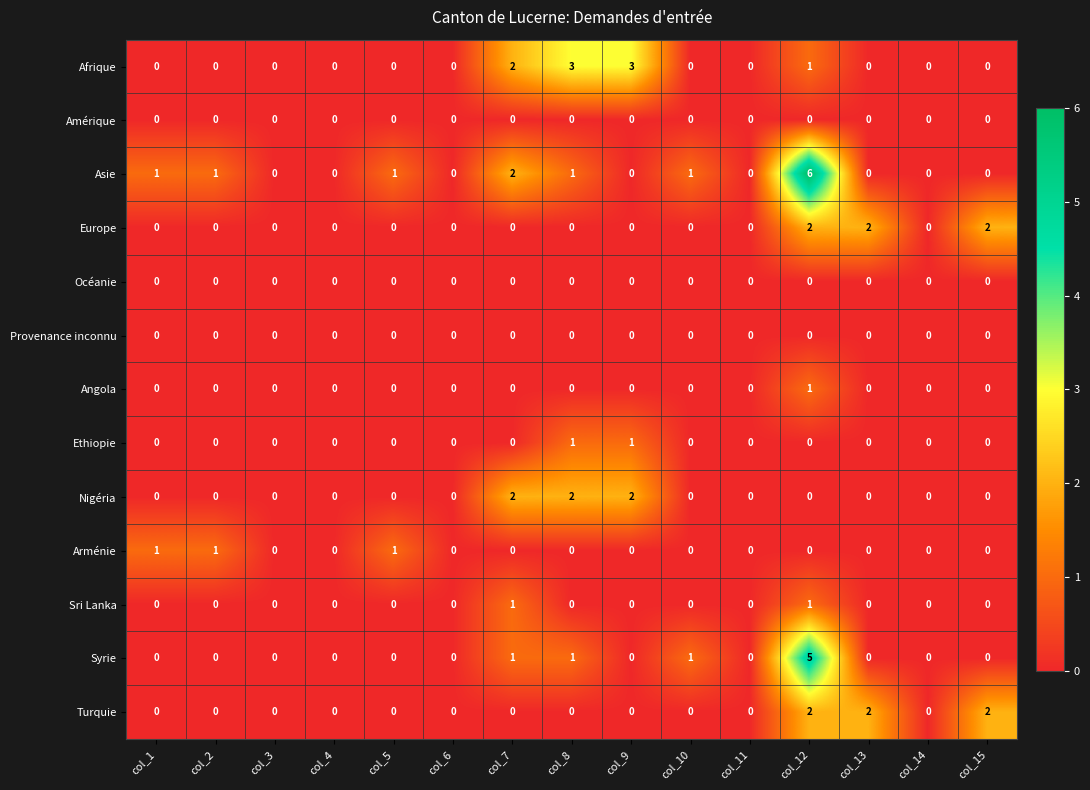

Count the Ethiopie values in the range 0 to 1.

15